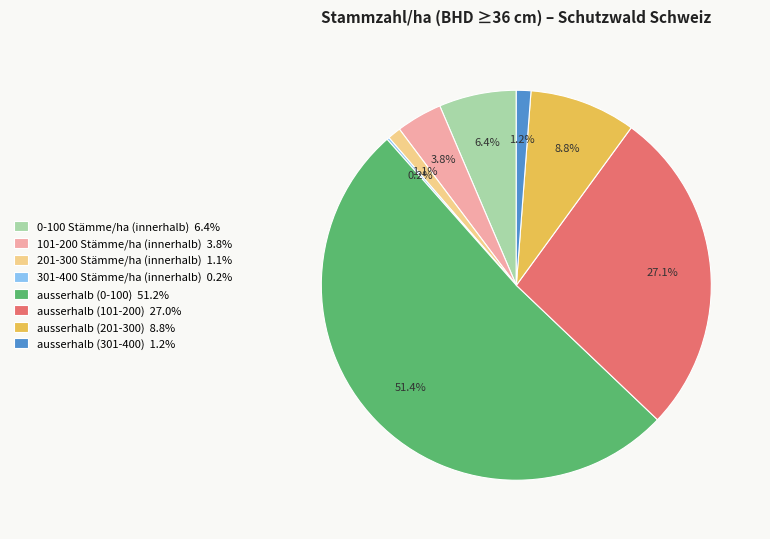

What is the ratio of the value at ausserhalb (101-200) 27.0% to the value at ausserhalb (0-100) 51.2%?

0.5